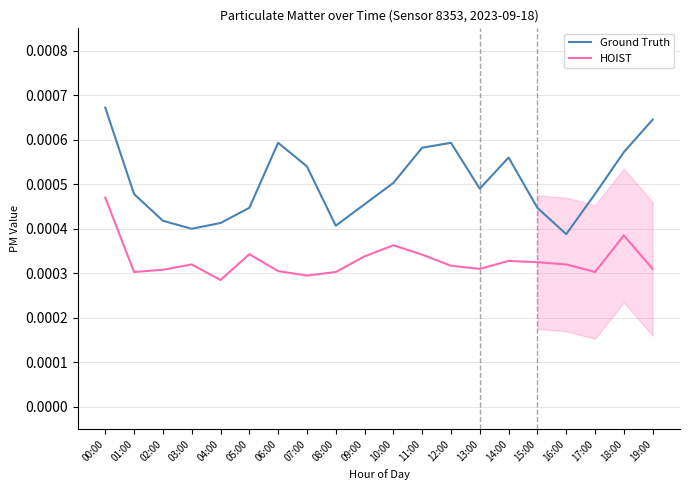

True or false: HOIST has a value of 0.0 at 15:00.

False